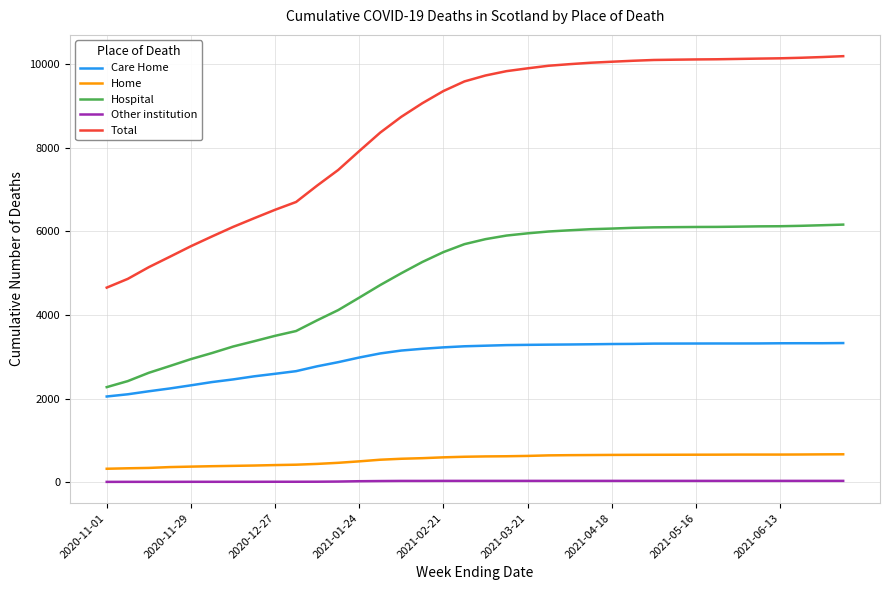

What is the lowest value of the Total series?

4654